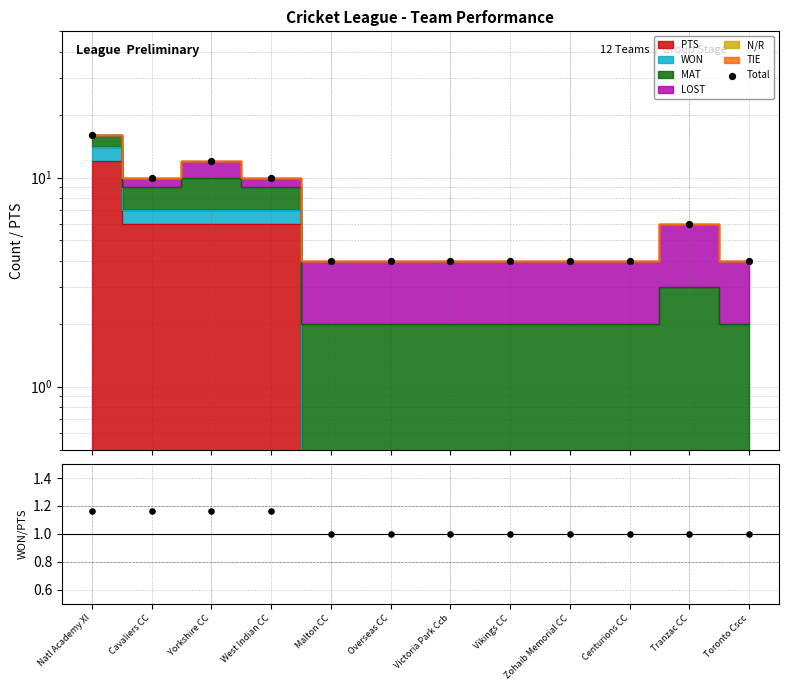

At which category is the sum across all series the highest?

Natl Academy XI